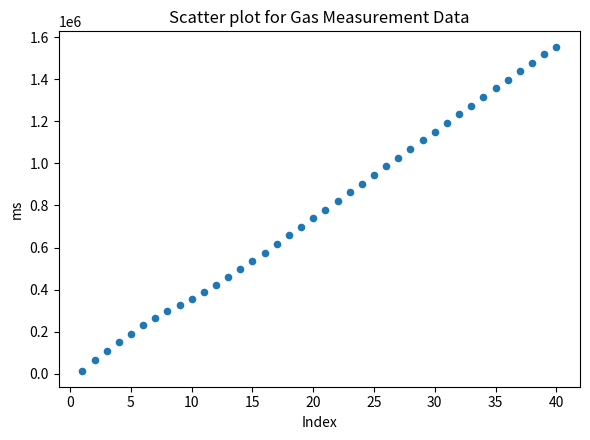

What is the range of Y values (max minus min)?

1535386